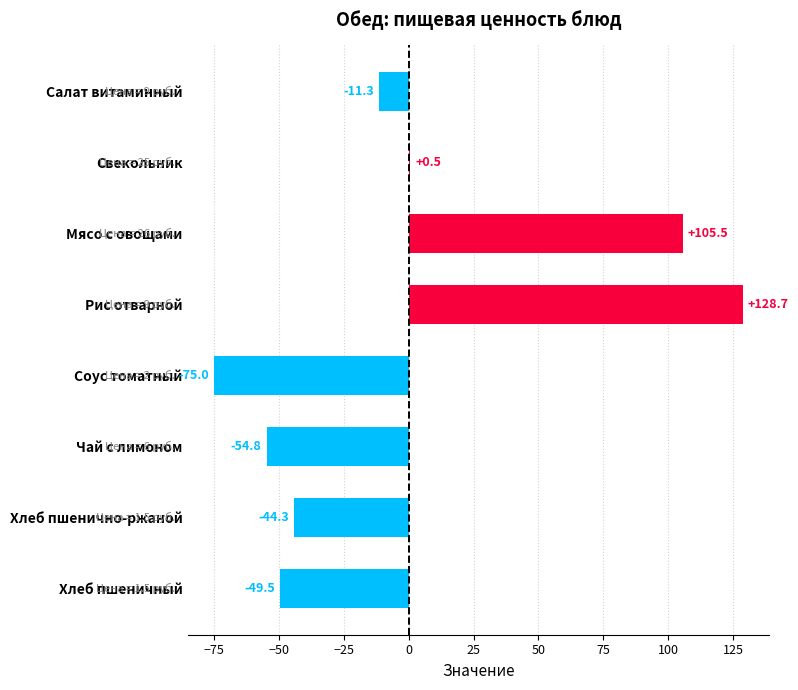

Read the value at Салат витаминный.

-11.3